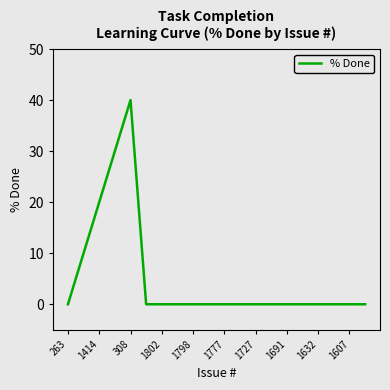

True or false: the data has more than 0 interior local peaks.

True